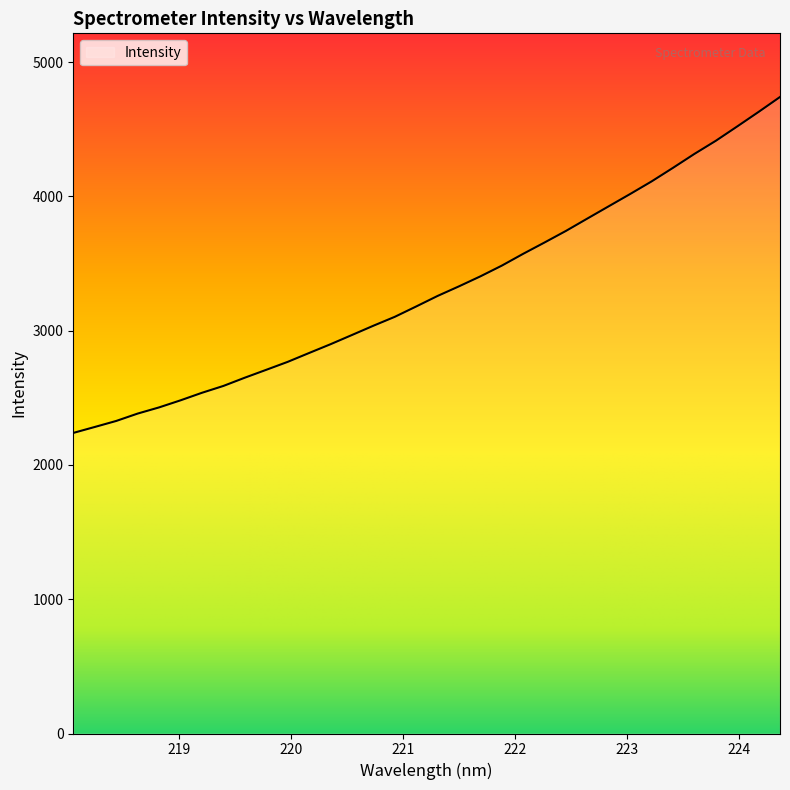

What is the maximum value shown in the chart?

4739.8